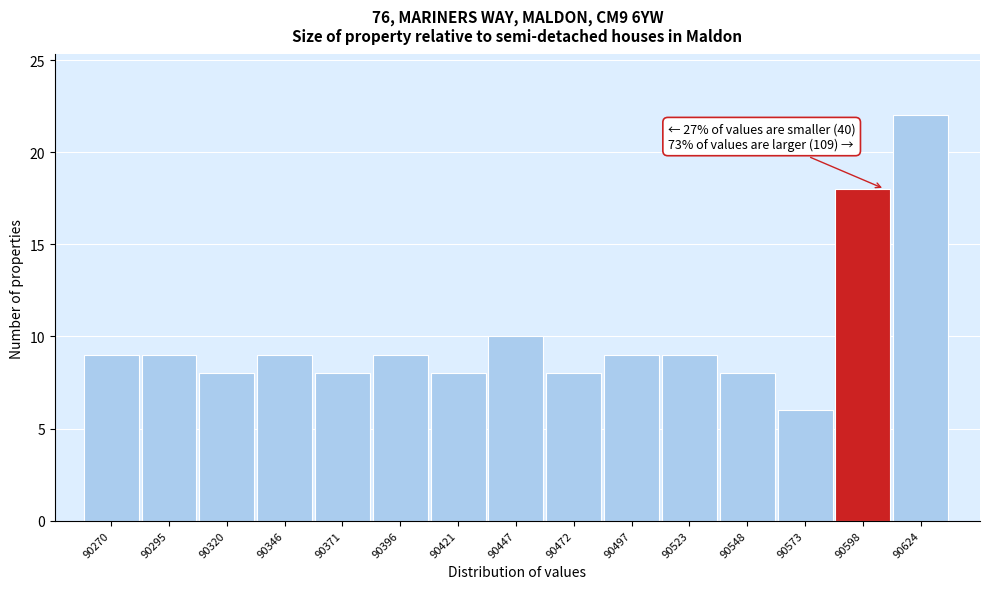

Reading left to right, what are all the values shown in this chart?

90270=9	90295=9	90320=8	90346=9	90371=8	90396=9	90421=8	90447=10	90472=8	90497=9	90523=9	90548=8	90573=6	90598=18	90624=22